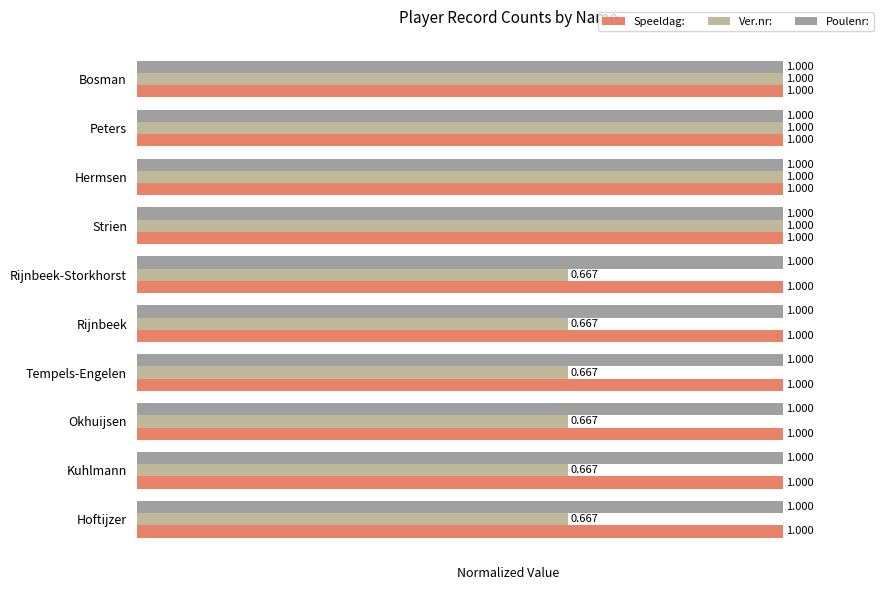

Which series changed the most between Rijnbeek-Storkhorst and Strien?

Ver.nr: